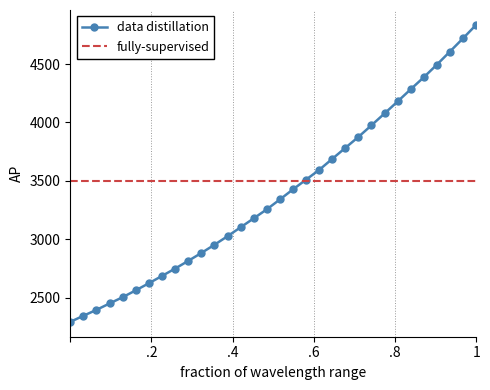

What is the value of the data distillation point at the 9th from the left?

2748.2